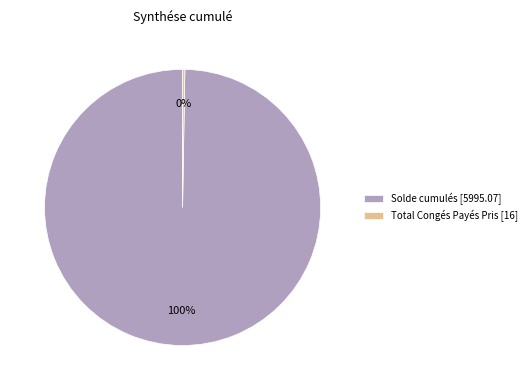

To the nearest percent, what is the average slice percentage?

50%